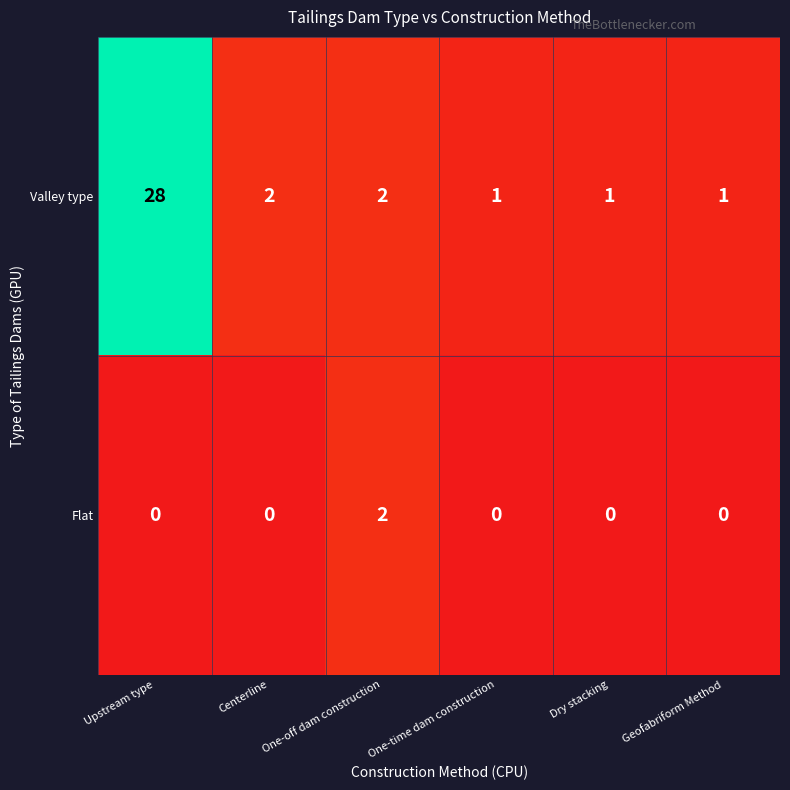

Reading right to left, what are all the values shown in this chart?

Valley type: 1	1	1	2	2	28
Flat: 0	0	0	2	0	0